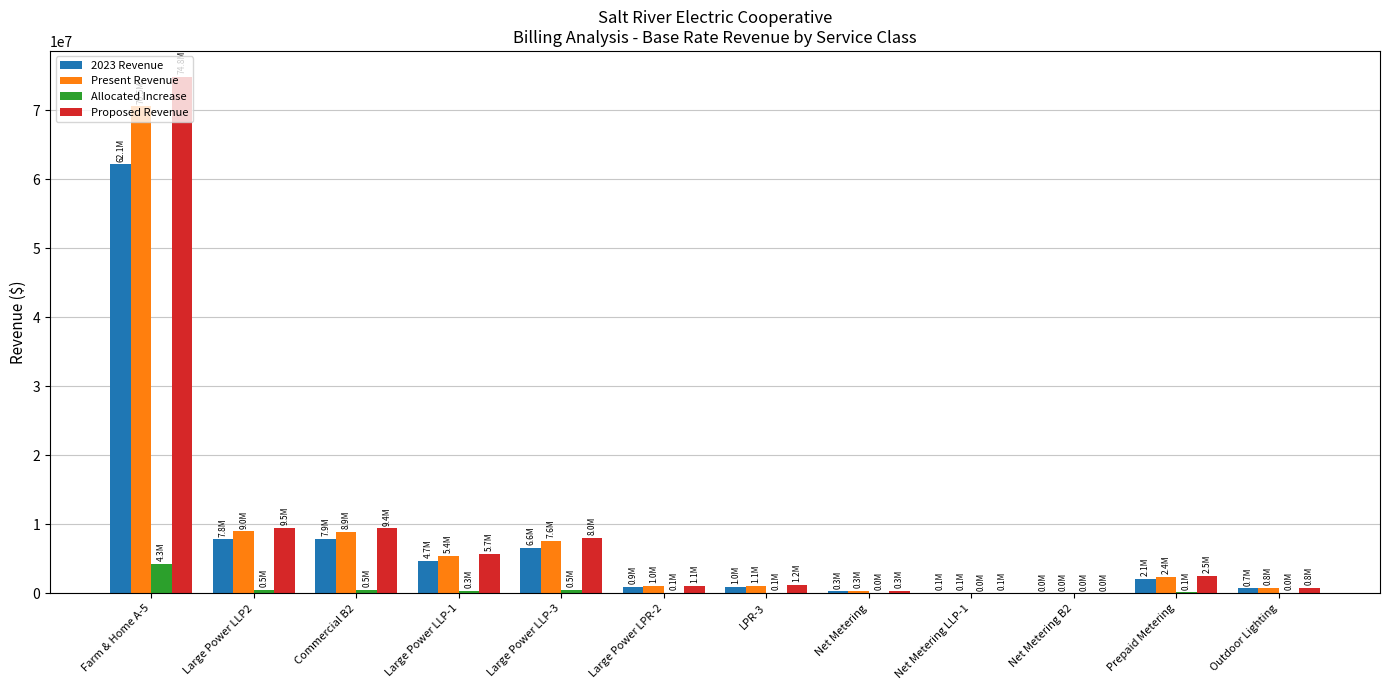

What is the total value across all series at Farm & Home A-5?

211791759.1